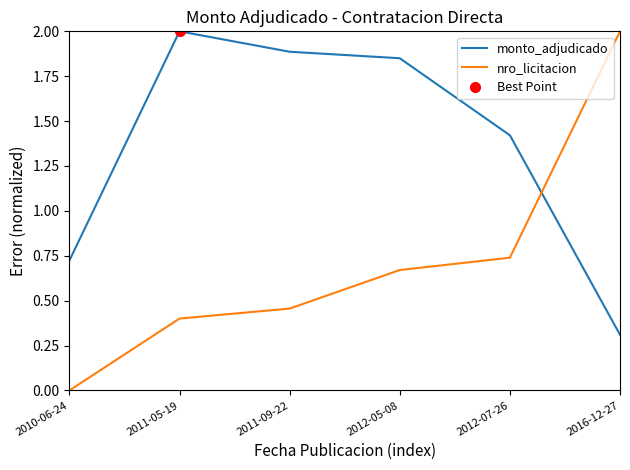

True or false: monto_adjudicado and nro_licitacion intersect in this chart.

True